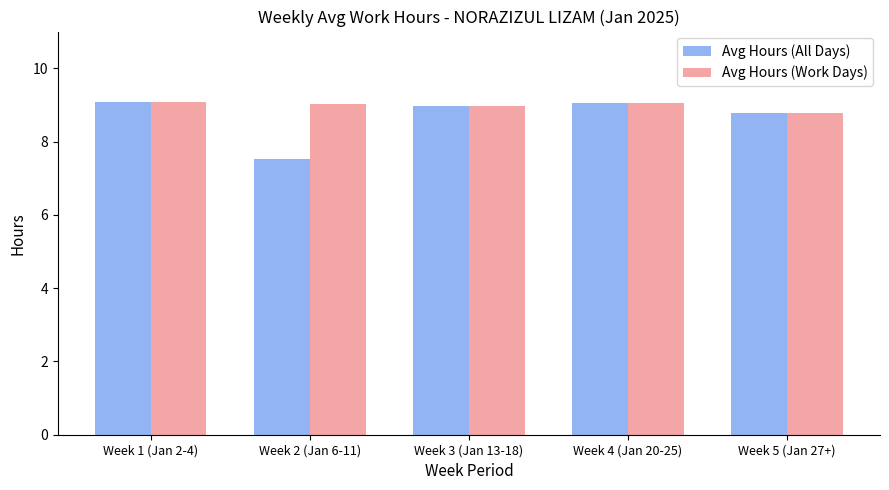

At which label is Avg Hours (All Days) closest to 8?

Week 2 (Jan 6-11)